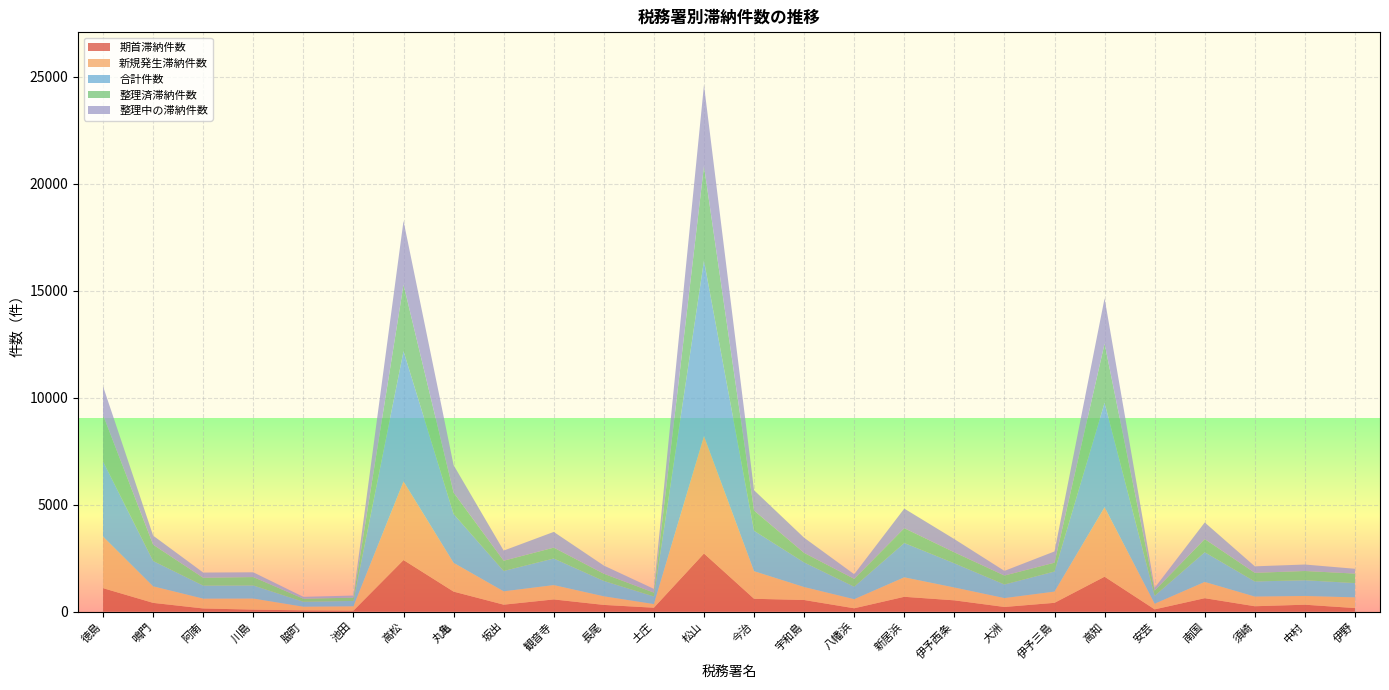

Reading right to left, transcribe all the data shown in this chart.

期首滞納件数: 169	325	254	630	107	1634	413	220	529	695	158	545	602	2719	185	316	572	327	937	2413	49	62	95	150	411	1099
新規発生滞納件数: 499	409	452	759	264	3246	525	415	601	910	425	606	1289	5482	170	402	670	624	1345	3672	202	169	518	459	773	2409
合計件数: 668	734	706	1389	371	4880	938	635	1130	1605	583	1151	1891	8201	355	718	1242	951	2282	6085	251	231	613	609	1184	3508
整理済滞納件数: 443	432	402	613	244	2764	412	418	511	689	367	442	941	4419	180	336	507	478	996	3109	152	144	391	365	759	2165
整理中の滞納件数: 225	302	304	776	127	2116	526	217	619	916	216	709	950	3782	175	382	735	473	1286	2976	99	87	222	244	425	1343